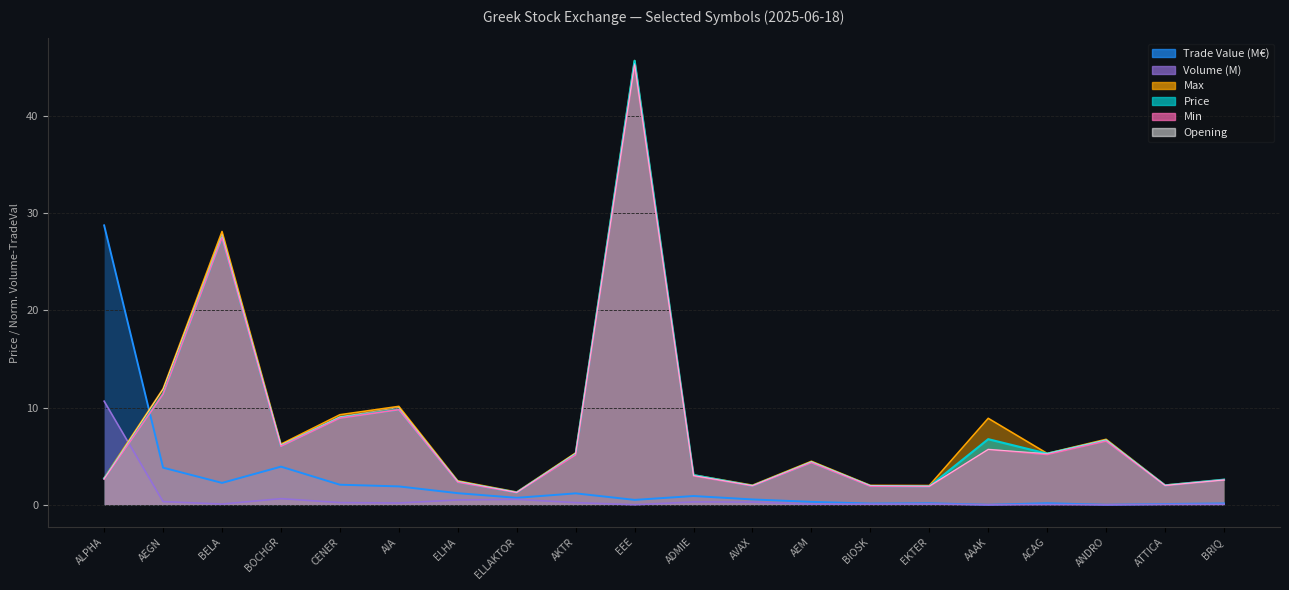

At which label does the data first exceed 5?

AEGN